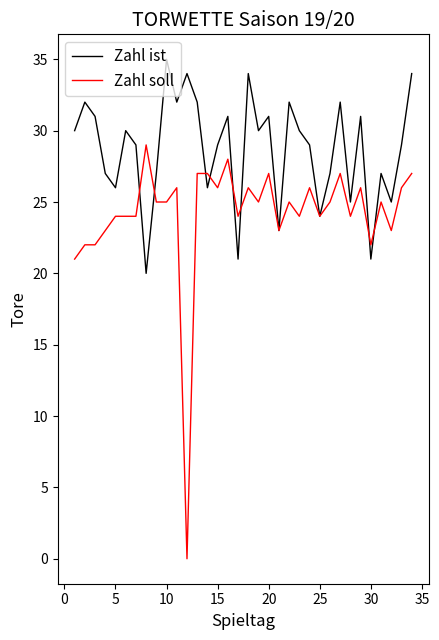

Which series has the largest range (max minus min)?

Zahl soll